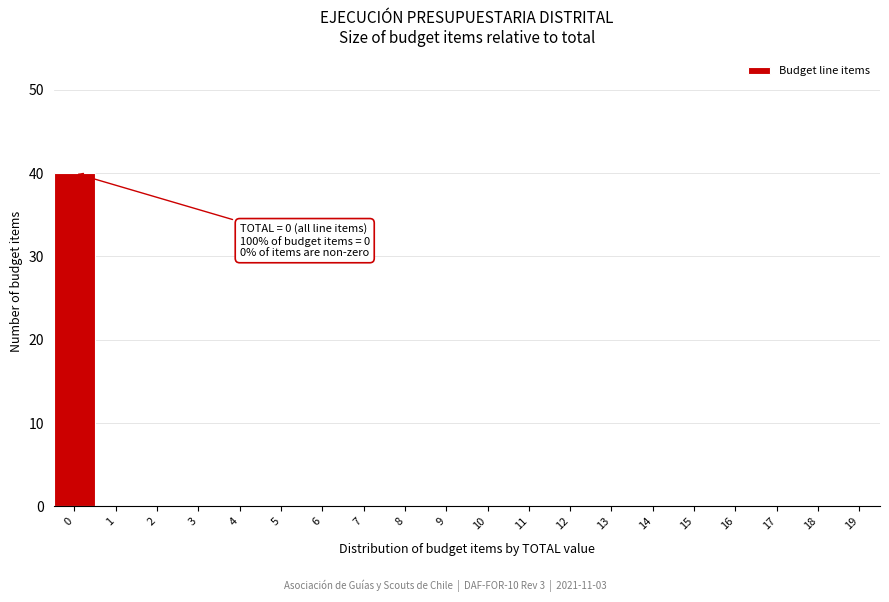

Which range on the x-axis has the tallest bar?

-0.5 to 0.5